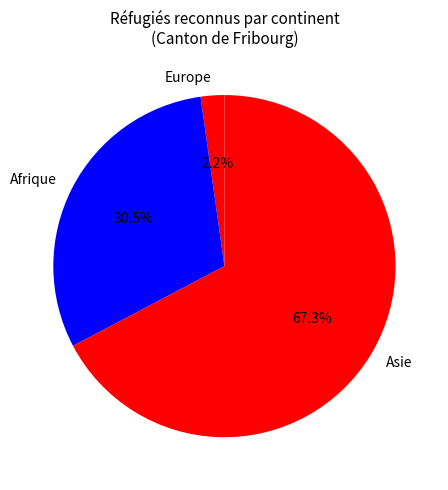

Combined, what portion of the pie is Europe and Asie?

69.5%